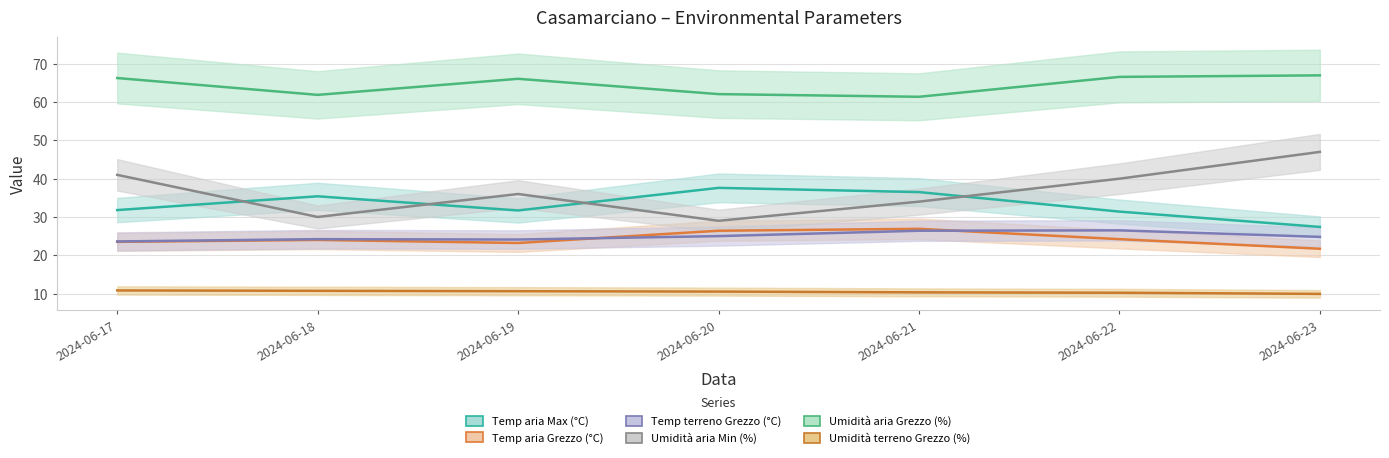

True or false: Temp aria Grezzo (°C) and Umidità aria Grezzo (%) cross at least once.

False